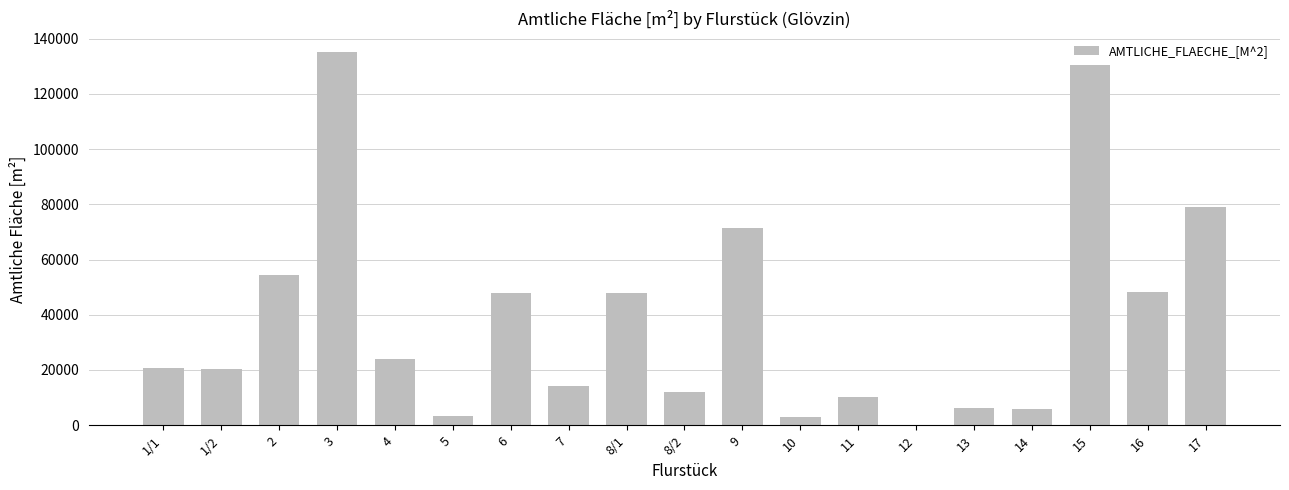

What is the greatest value displayed?

135220